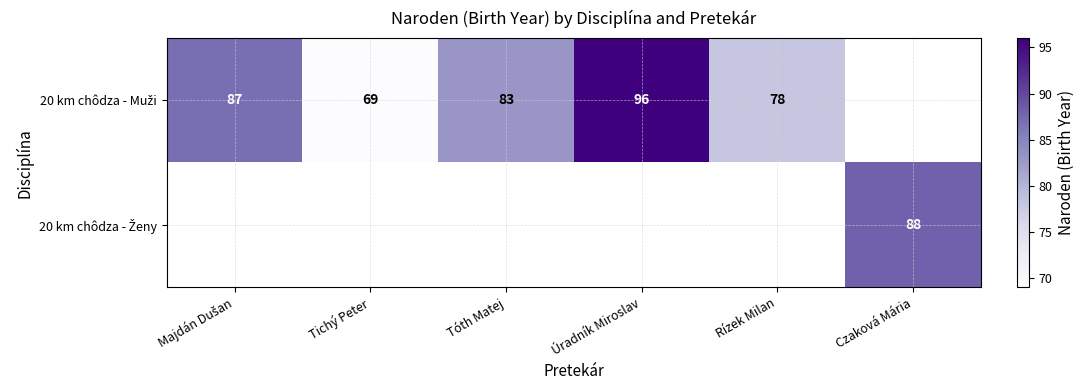

List the series in order of their peak value, highest first.

20 km chôdza - Muži, 20 km chôdza - Ženy